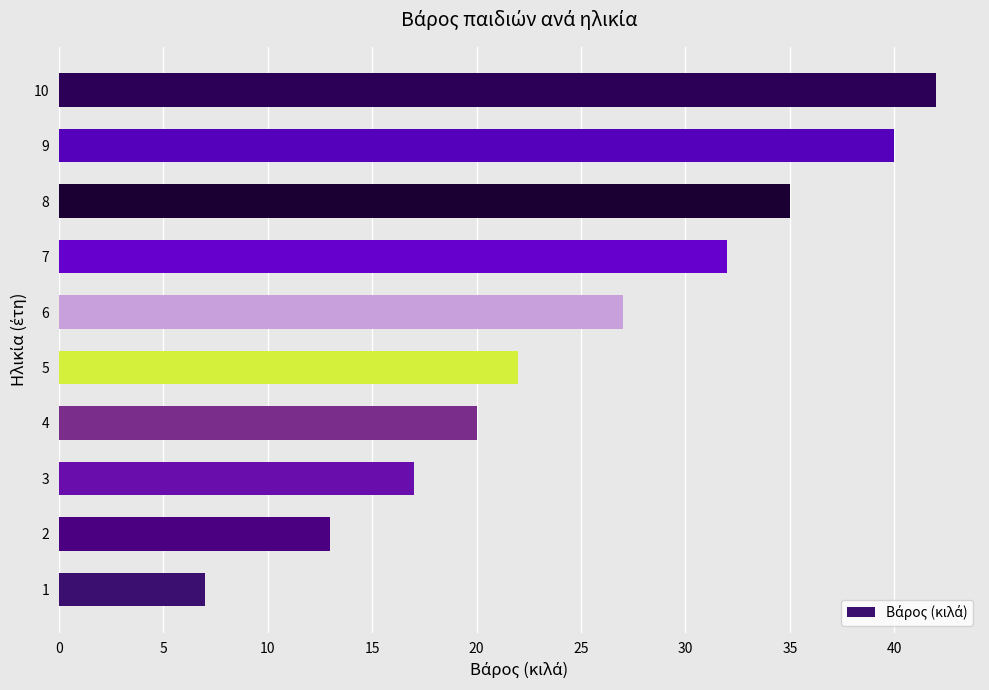

Approximately how many times larger is the value at 7 compared to 6?

1.2